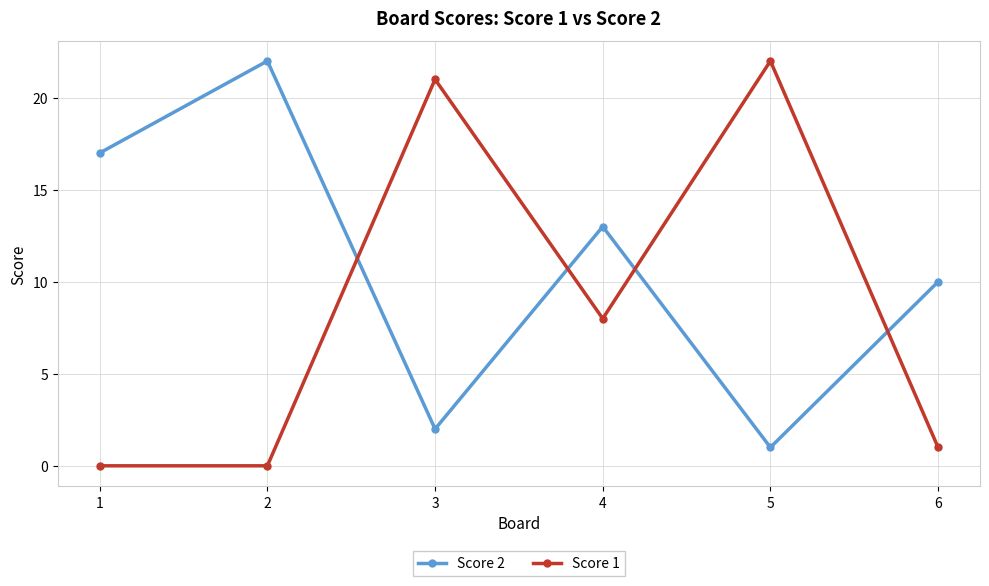

At which category does Score 1 reach its first local peak?

3